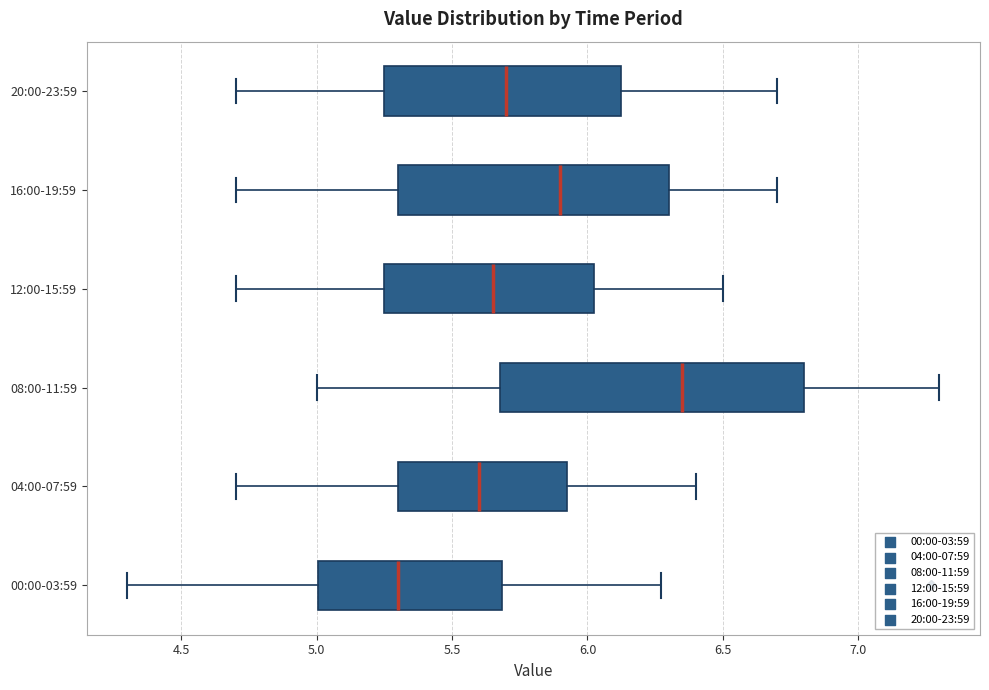

Which box's median line is the furthest to the left?

00:00-03:59